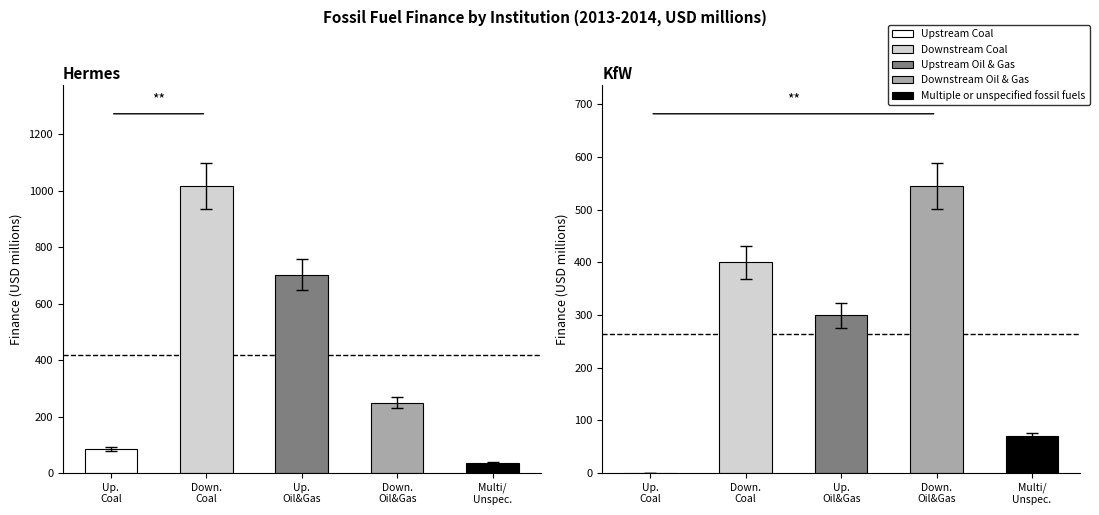

How many categories are shown in the chart?

5